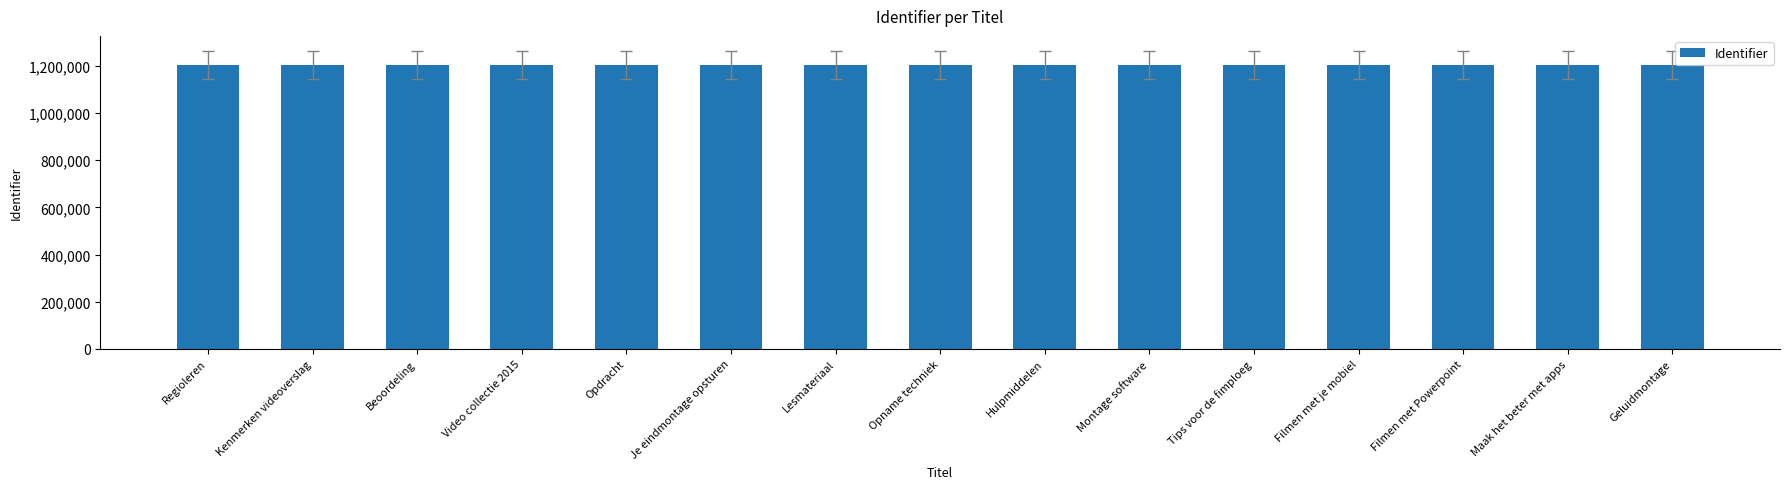

Approximately how many times larger is the value at Beoordeling compared to Montage software?

1.0